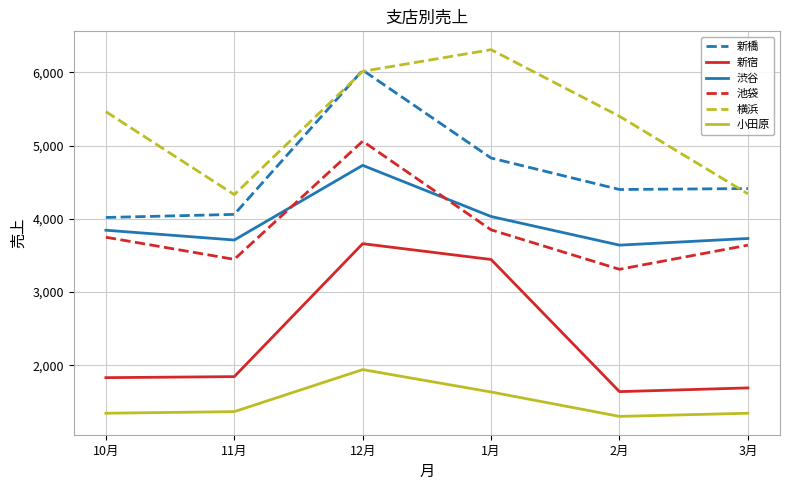

True or false: 新宿 and 横浜 intersect in this chart.

False